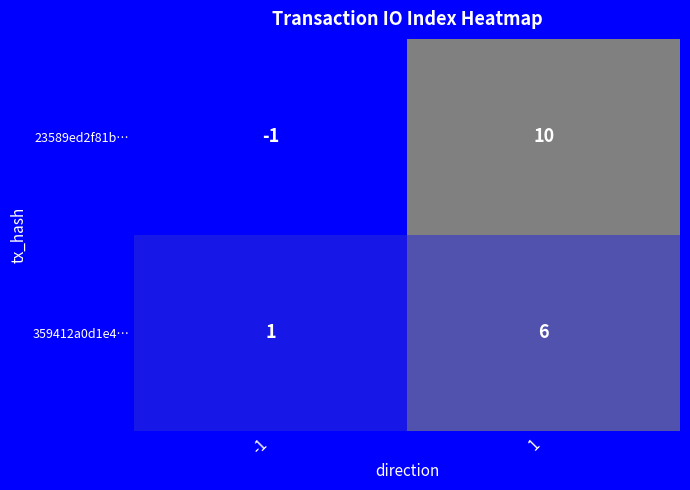

Is the value of 359412a0d1e4… at -1 greater than the value of 23589ed2f81b… at 1?

No